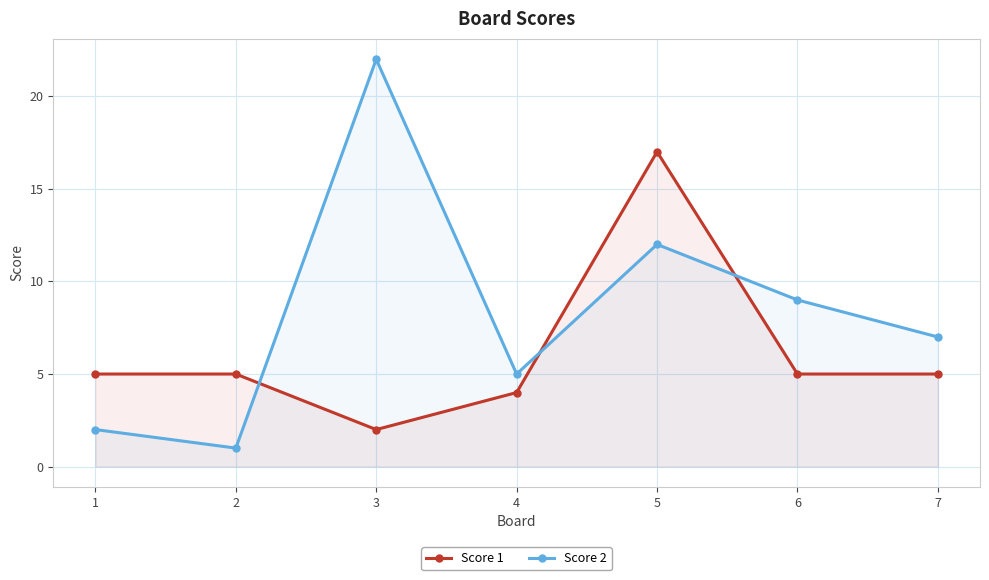

How many interior local peaks does the Score 1 series have?

1